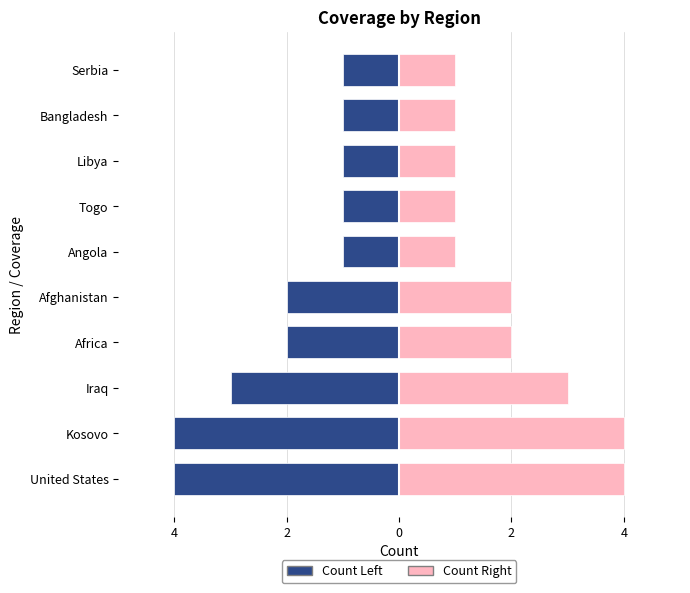

The value of Count Left at Bangladesh is -1. True or false?

True